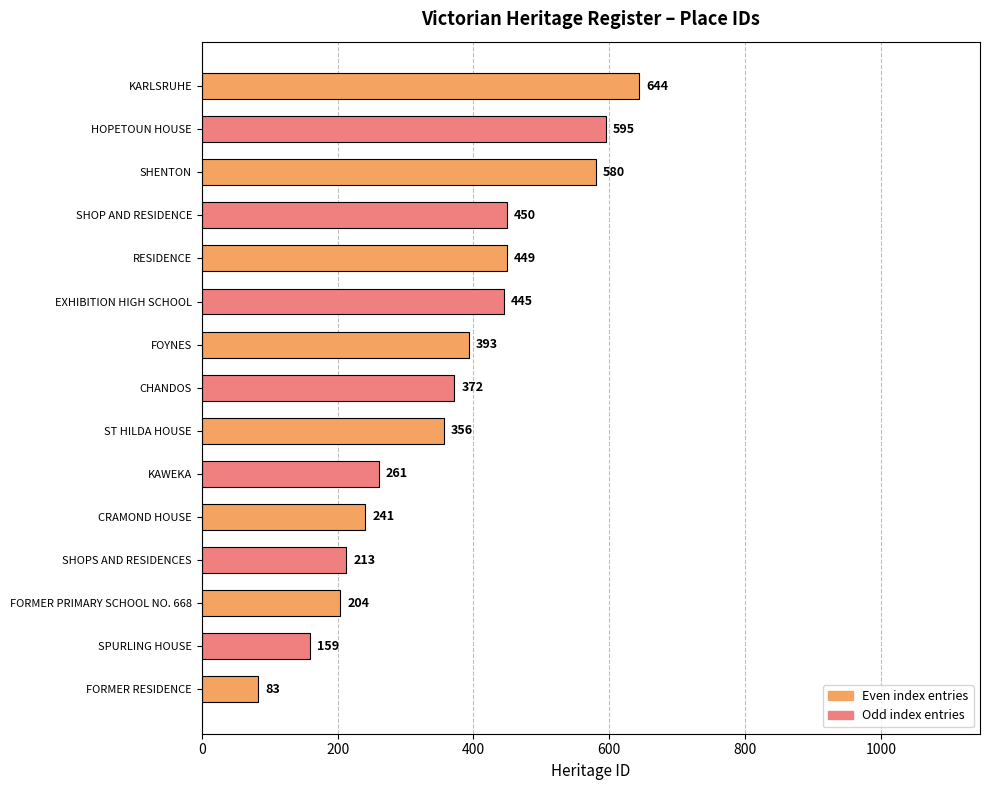

Where is the data nearest to the value 363?

ST HILDA HOUSE